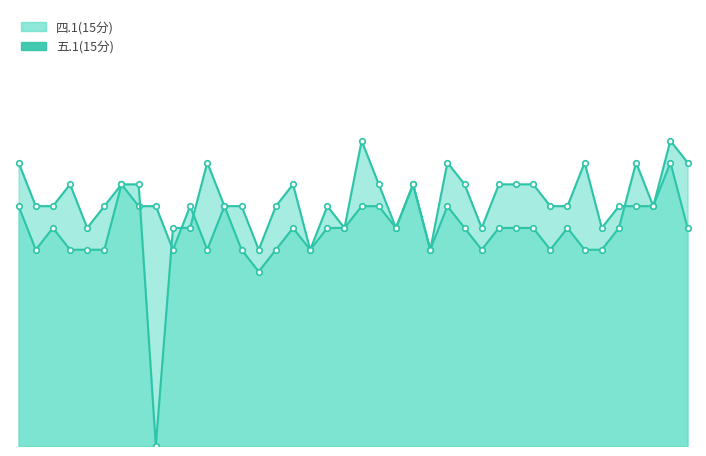

Which series has the widest spread of values?

五.1(15分) line